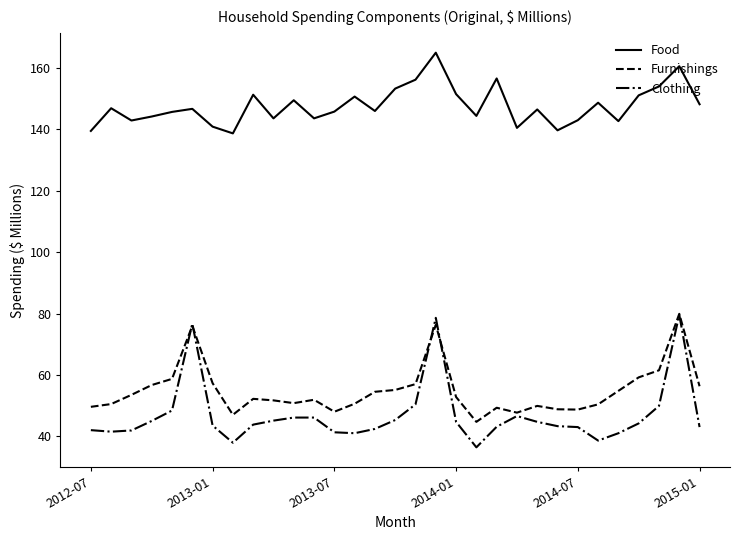

Count the number of data series in this chart.

3